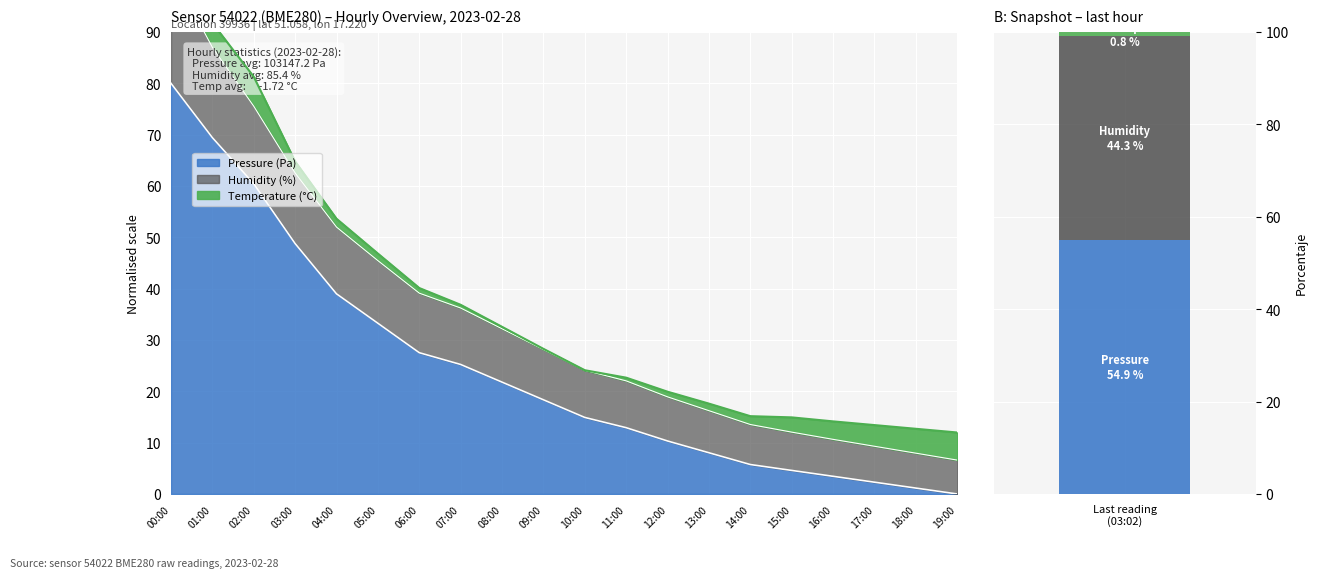

List the labels in order of Humidity (%) value, smallest first.

19:00, 18:00, 17:00, 16:00, 15:00, 14:00, 13:00, 12:00, 11:00, 10:00, 09:00, 08:00, 07:00, 06:00, 05:00, 04:00, 03:00, 02:00, 01:00, 00:00